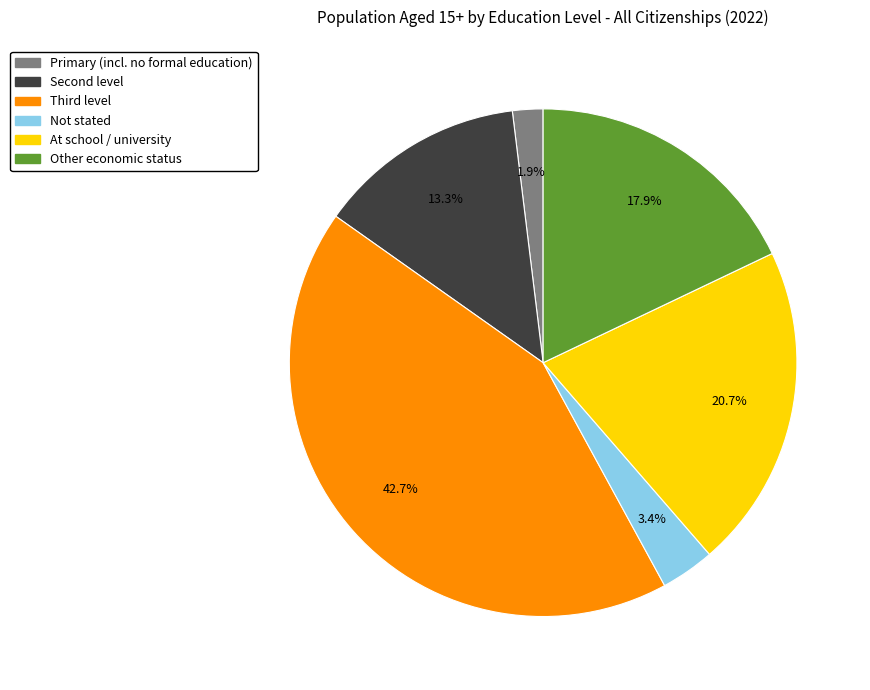

To the nearest percent, what portion does Other economic status represent?

18%